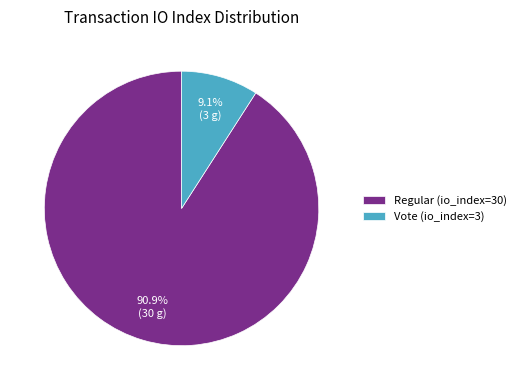

The Regular (io_index=30) slice represents 84% of the pie. True or false?

False